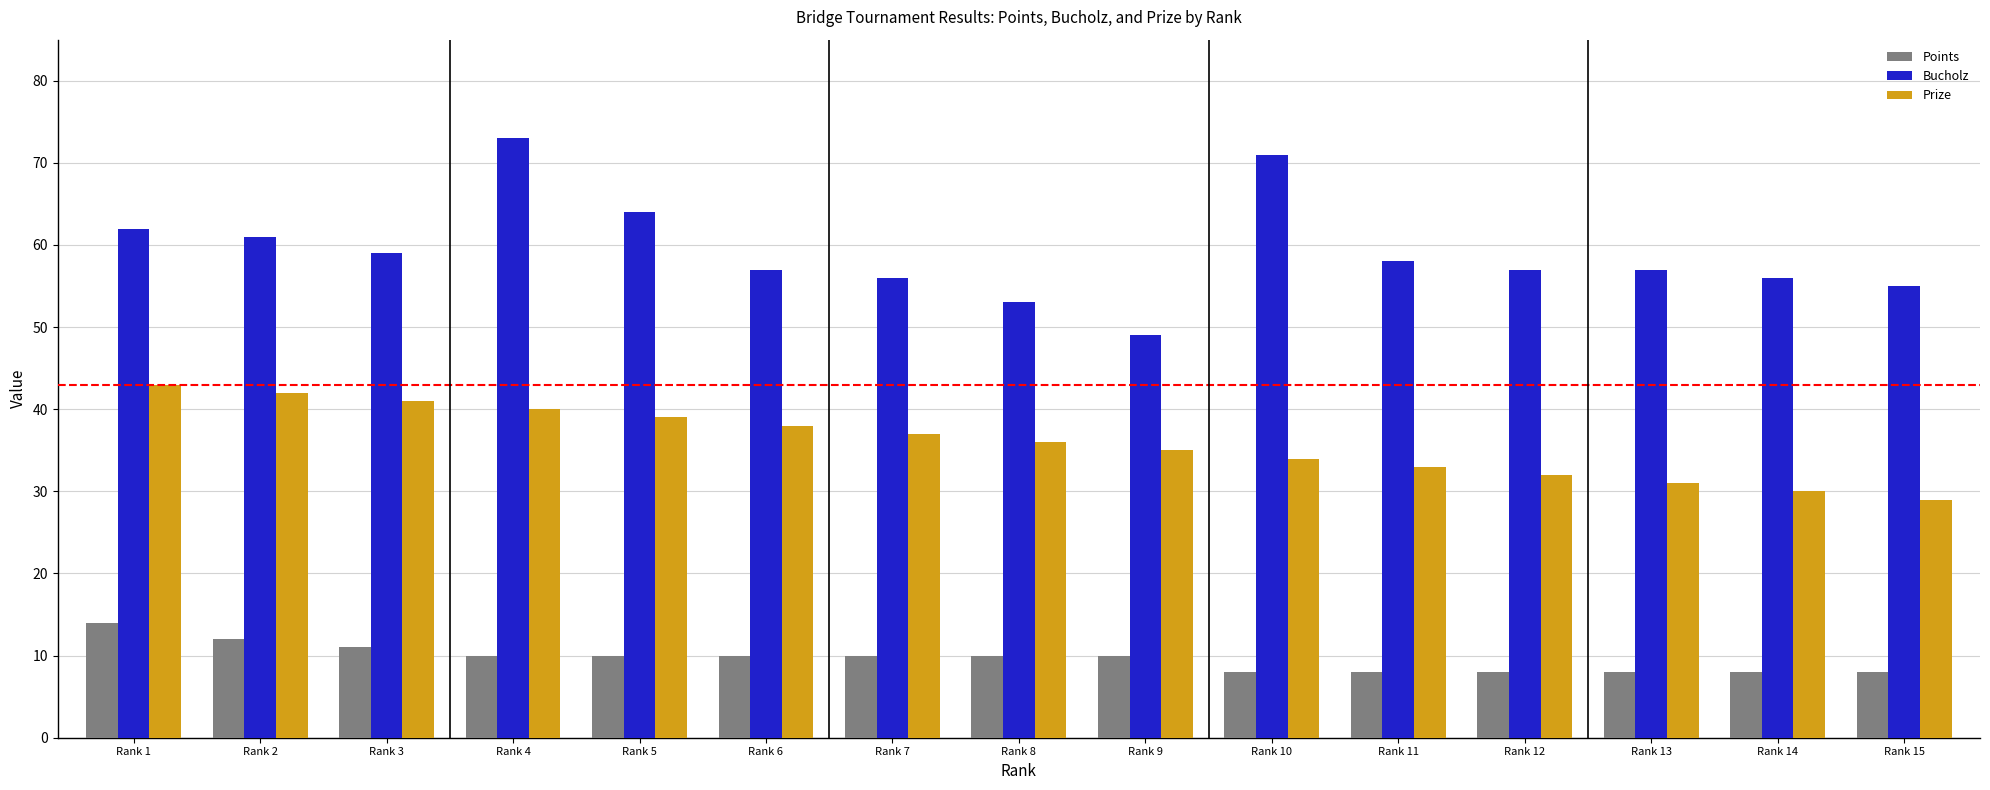

Reading left to right, list all the values displayed in this chart.

Points: Rank 1=14	Rank 2=12	Rank 3=11	Rank 4=10	Rank 5=10	Rank 6=10	Rank 7=10	Rank 8=10	Rank 9=10	Rank 10=8	Rank 11=8	Rank 12=8	Rank 13=8	Rank 14=8	Rank 15=8
Bucholz: Rank 1=62	Rank 2=61	Rank 3=59	Rank 4=73	Rank 5=64	Rank 6=57	Rank 7=56	Rank 8=53	Rank 9=49	Rank 10=71	Rank 11=58	Rank 12=57	Rank 13=57	Rank 14=56	Rank 15=55
Prize: Rank 1=43	Rank 2=42	Rank 3=41	Rank 4=40	Rank 5=39	Rank 6=38	Rank 7=37	Rank 8=36	Rank 9=35	Rank 10=34	Rank 11=33	Rank 12=32	Rank 13=31	Rank 14=30	Rank 15=29